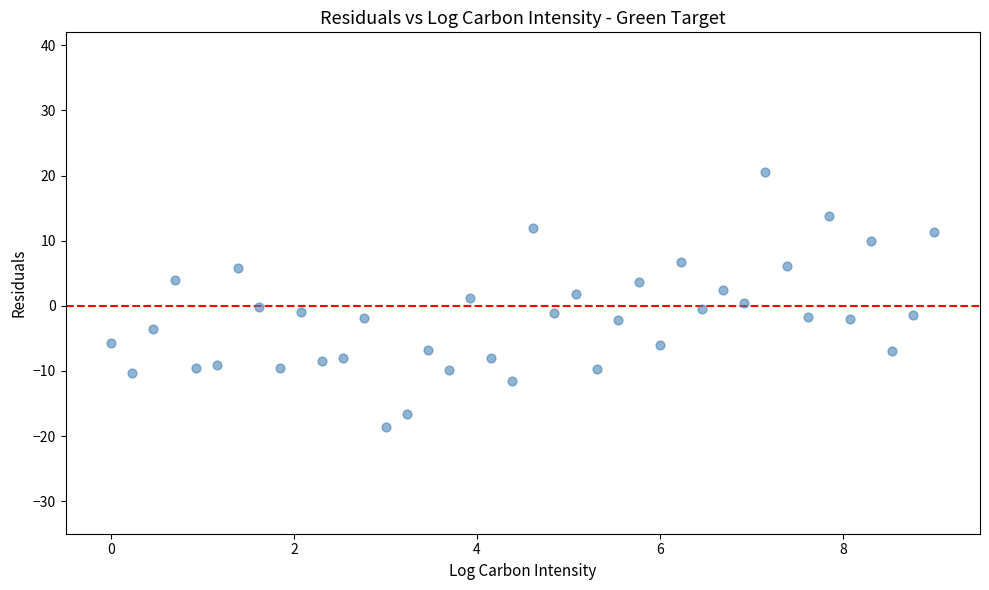

What is the range of Y values (max minus min)?

39.1